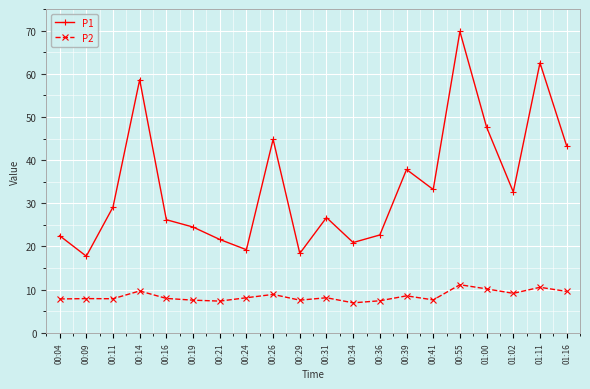

What are all the series names shown in the legend?

P1, P2